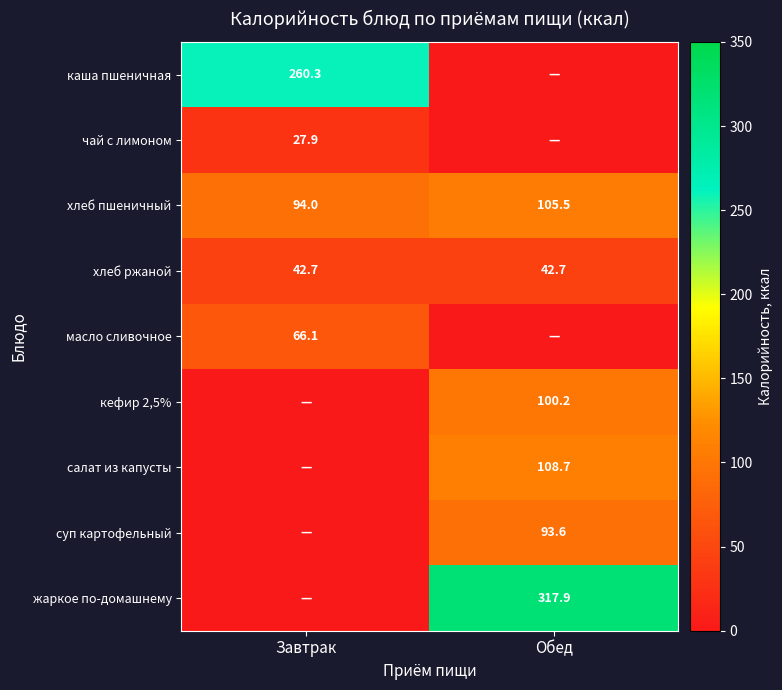

What is the sum of the хлеб ржаной values at Завтрак and Обед?

85.4